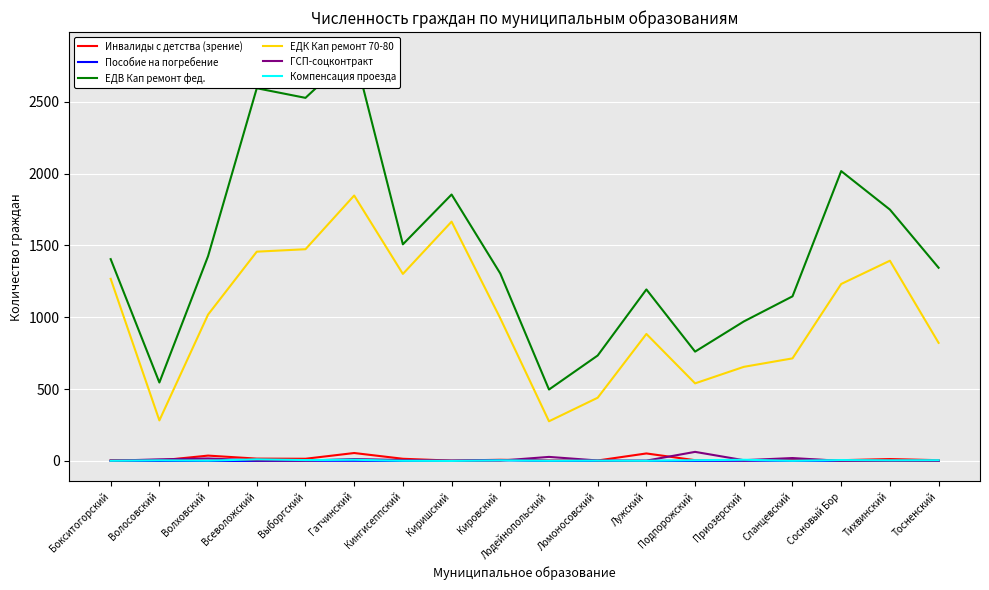

The value of Инвалиды с детства (зрение) at Приозерский is 2. True or false?

True